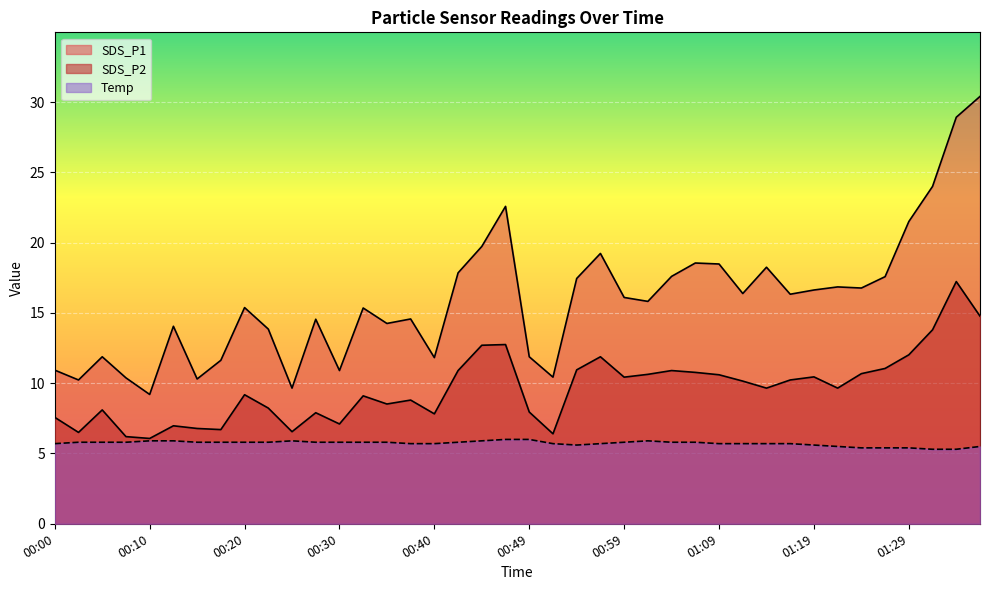

Is the value of SDS_P1 at 00:18 greater than the value of Temp at 01:06?

Yes